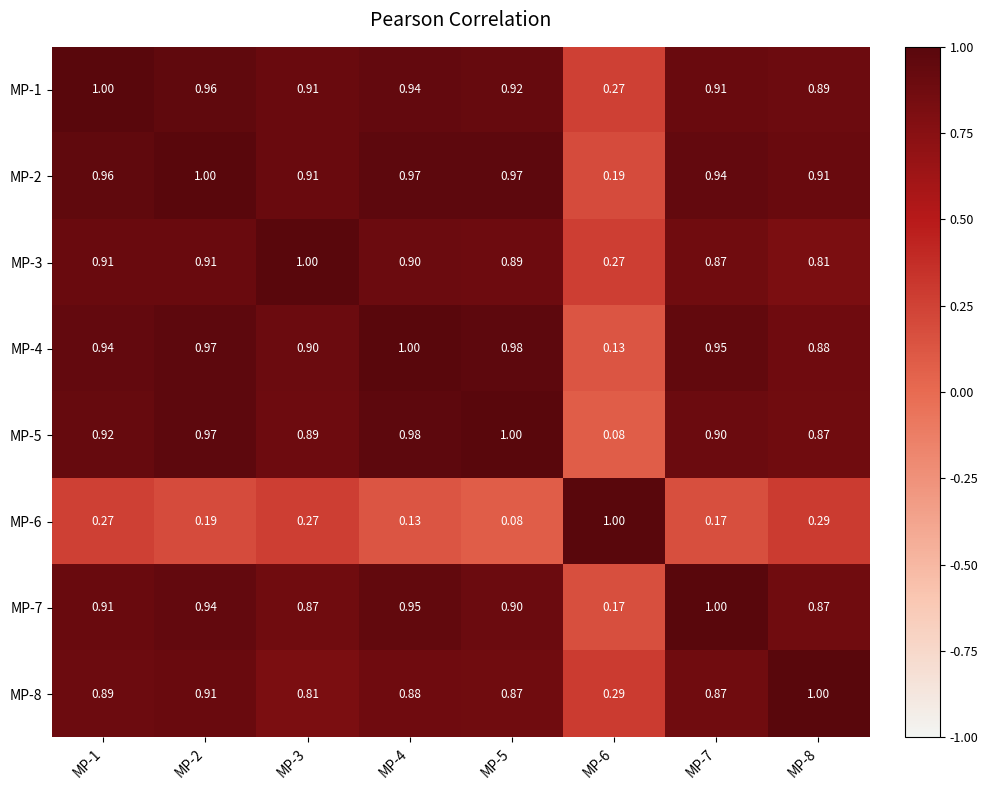

Is the value of MP-7 at MP-2 greater than the value of MP-1 at MP-1?

No